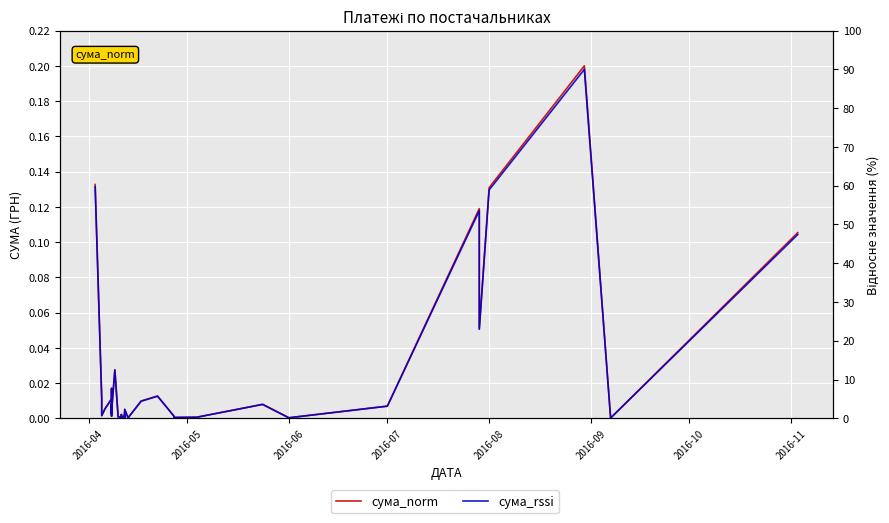

In сума_norm, how many points are higher than both neighbors (excluding endpoints)?

12